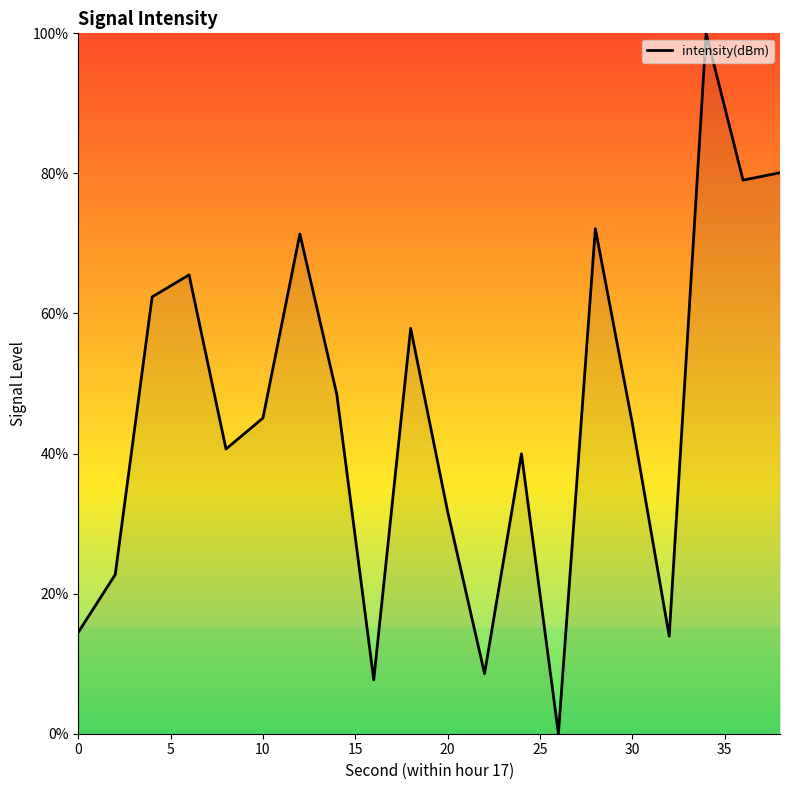

What is the difference between the maximum and second lowest values?

92.3